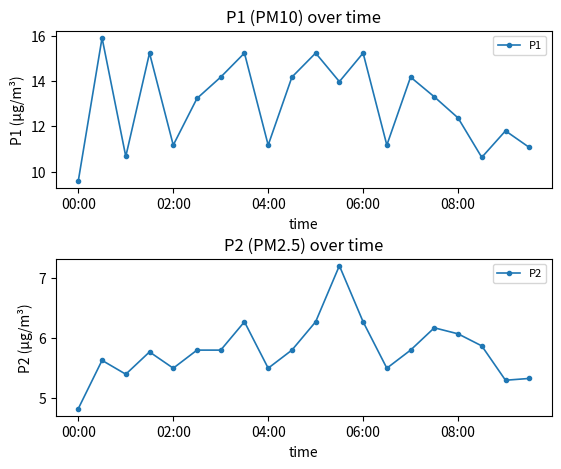

What is the average value of the P1 series?

13.0